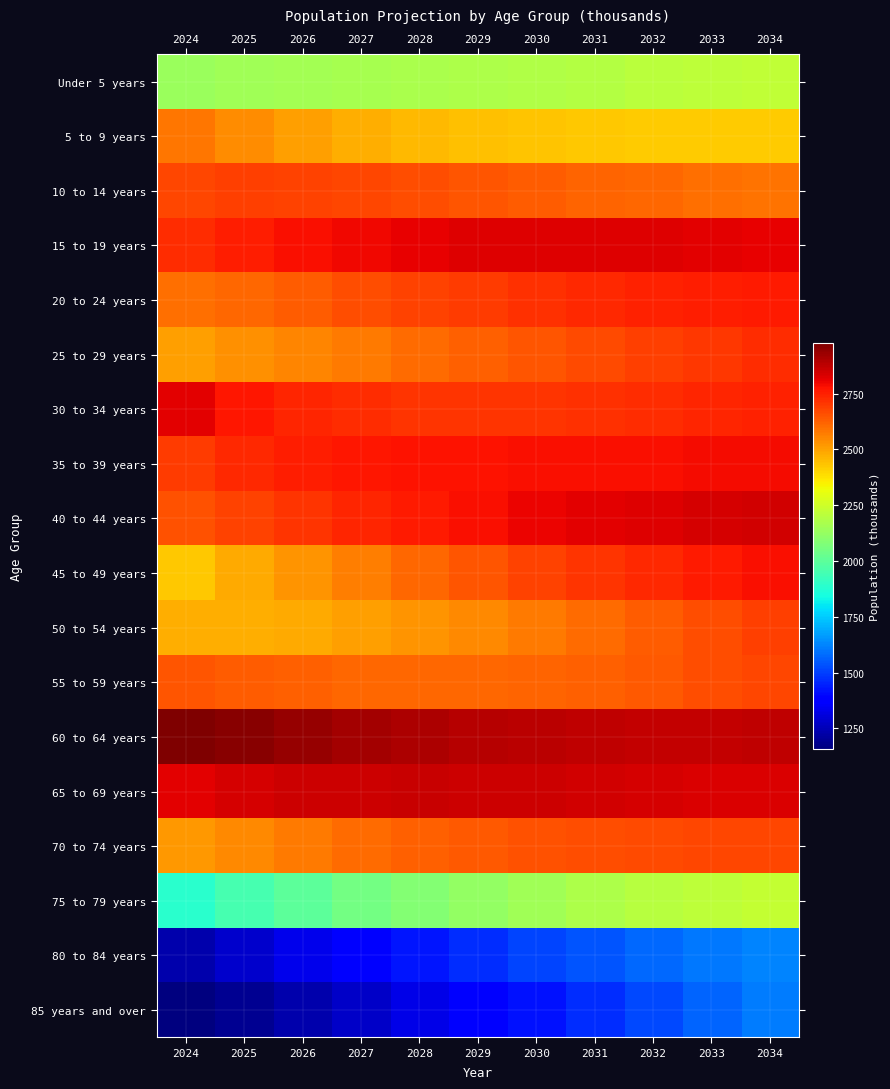

Rank the series by their maximum value, from highest to lowest.

60 to 64 years, 65 to 69 years, 40 to 44 years, 15 to 19 years, 30 to 34 years, 35 to 39 years, 45 to 49 years, 20 to 24 years, 25 to 29 years, 50 to 54 years, 10 to 14 years, 55 to 59 years, 70 to 74 years, 5 to 9 years, 75 to 79 years, Under 5 years, 80 to 84 years, 85 years and over